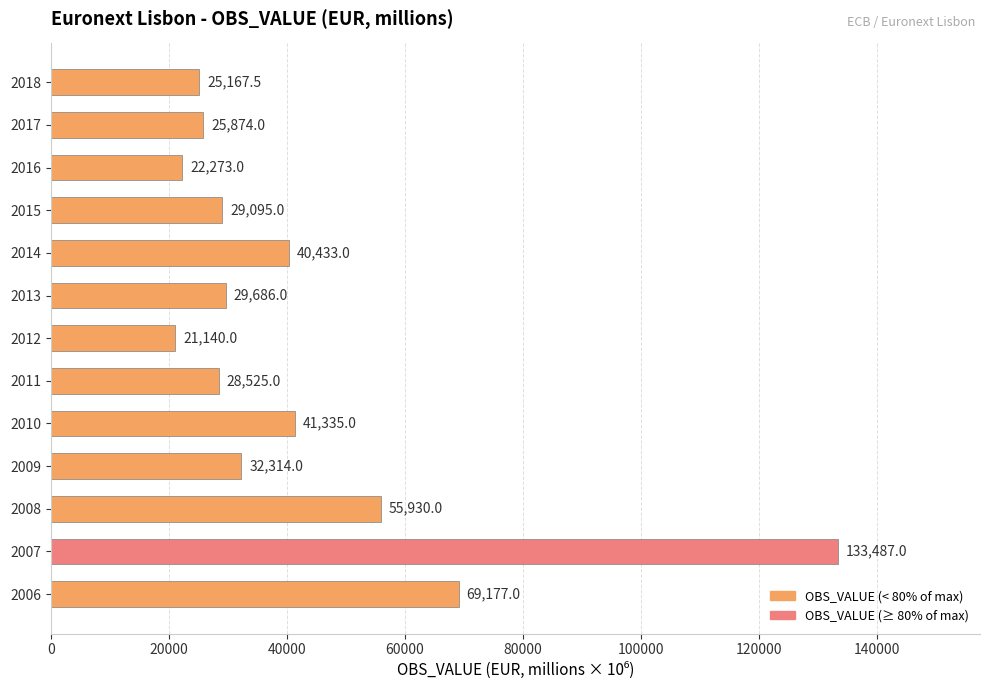

The chart shows a value of 25874.0 at 2017. True or false?

True